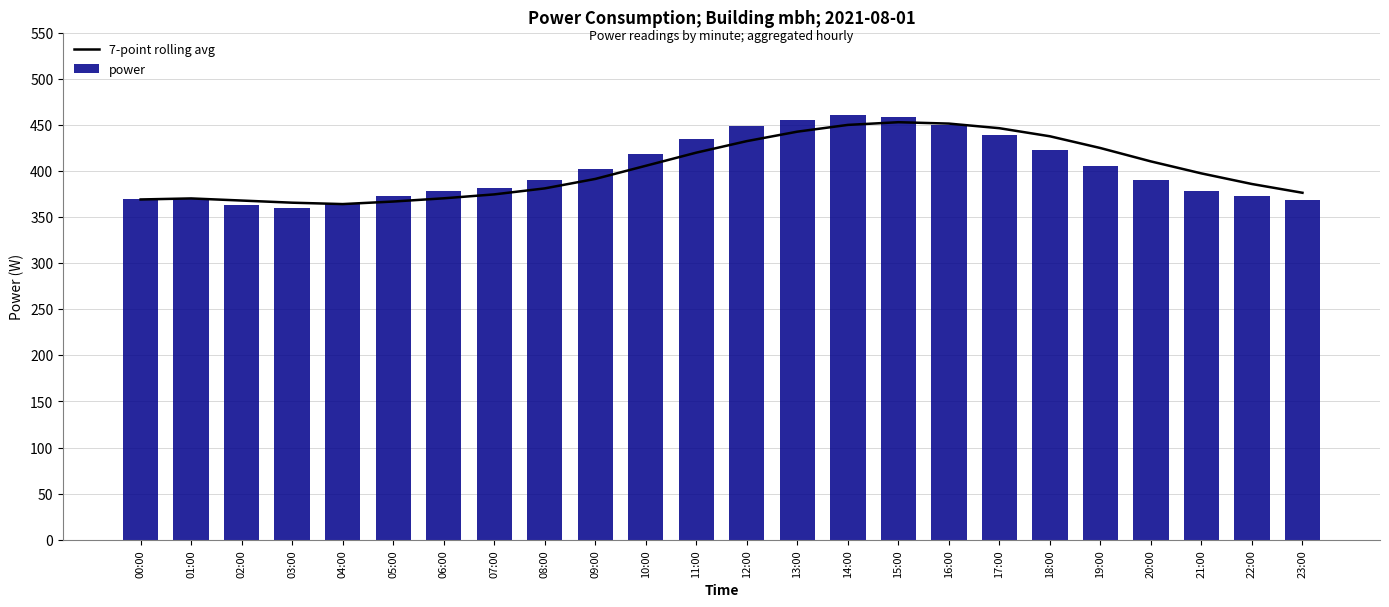

Between 21:00 and 15:00, which is larger?

15:00